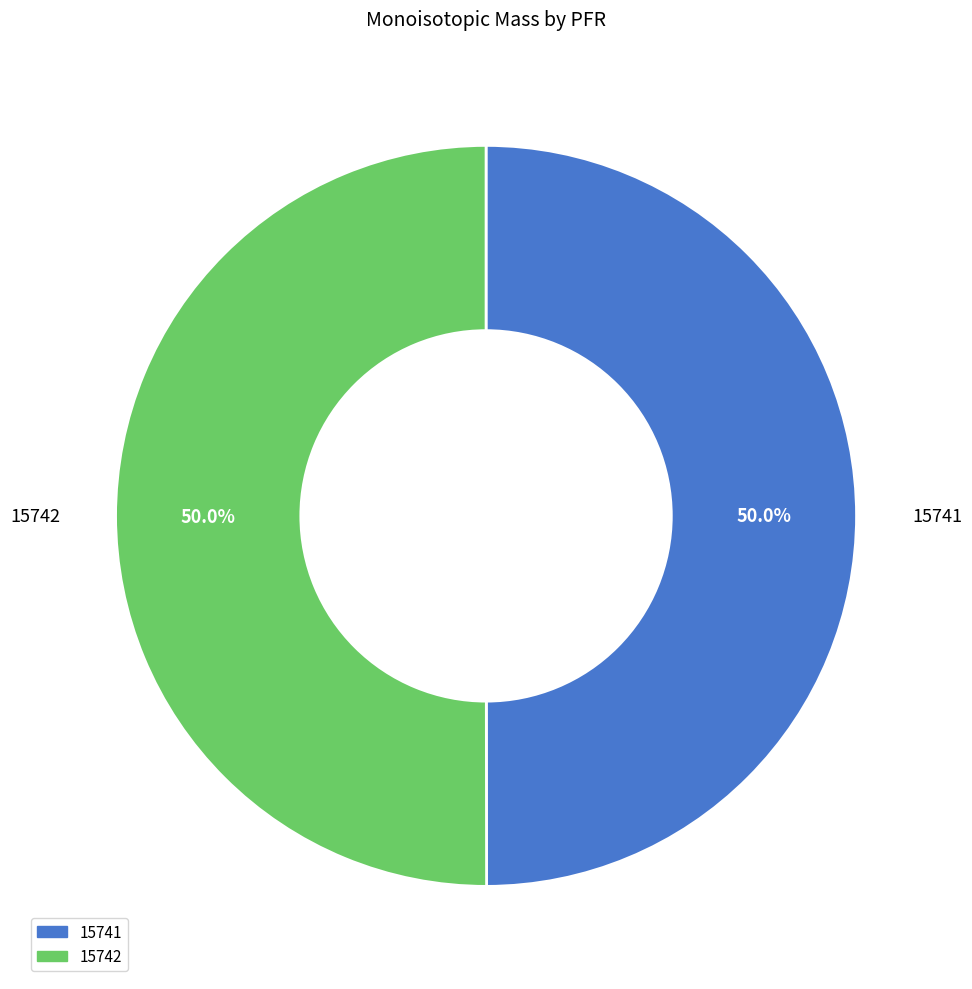

Approximately how many times larger is the value at 15742 compared to 15741?

1.0